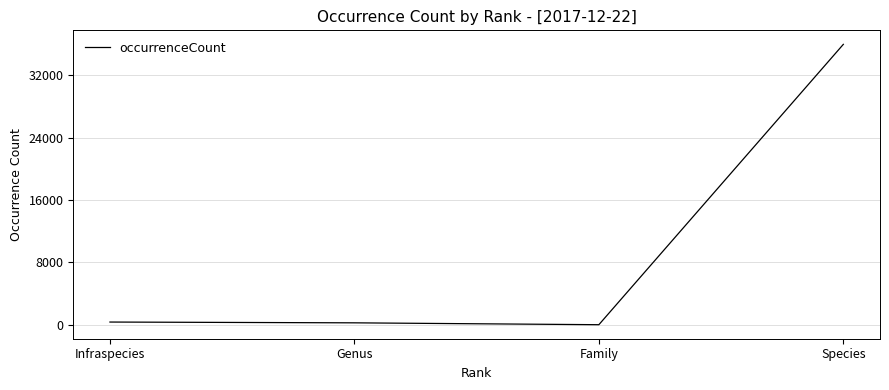

Is it true that the value at Species is 24181?

False